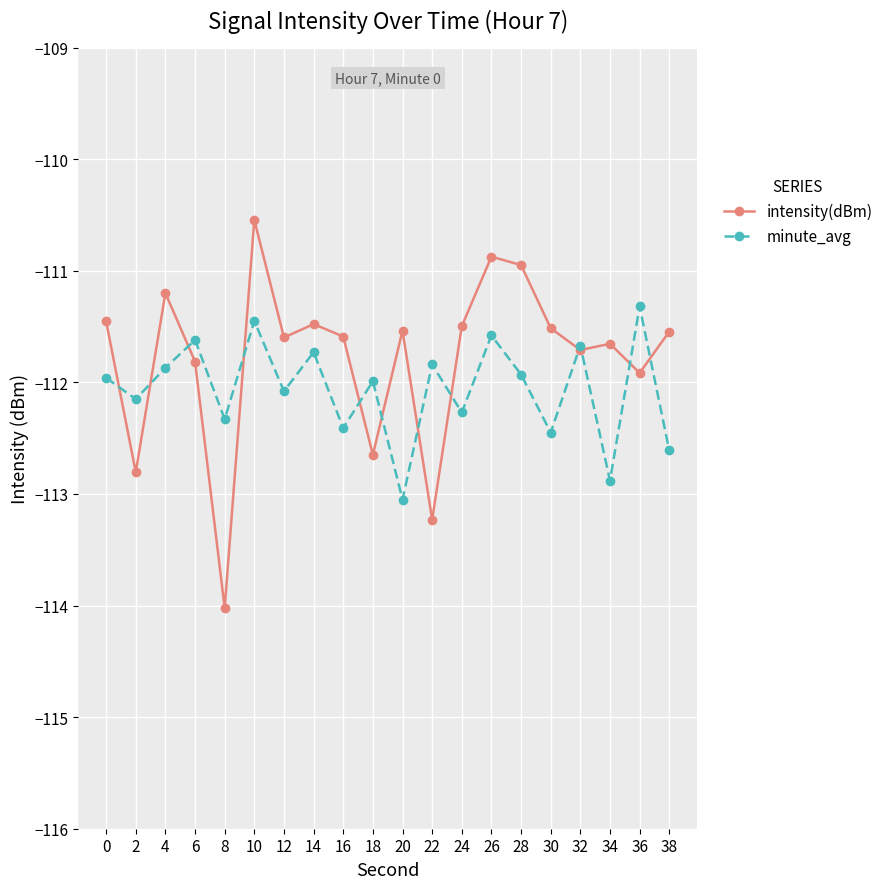

At which label is intensity(dBm) closest to -112?

36